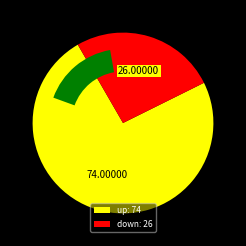

Between down and up, which is larger?

up